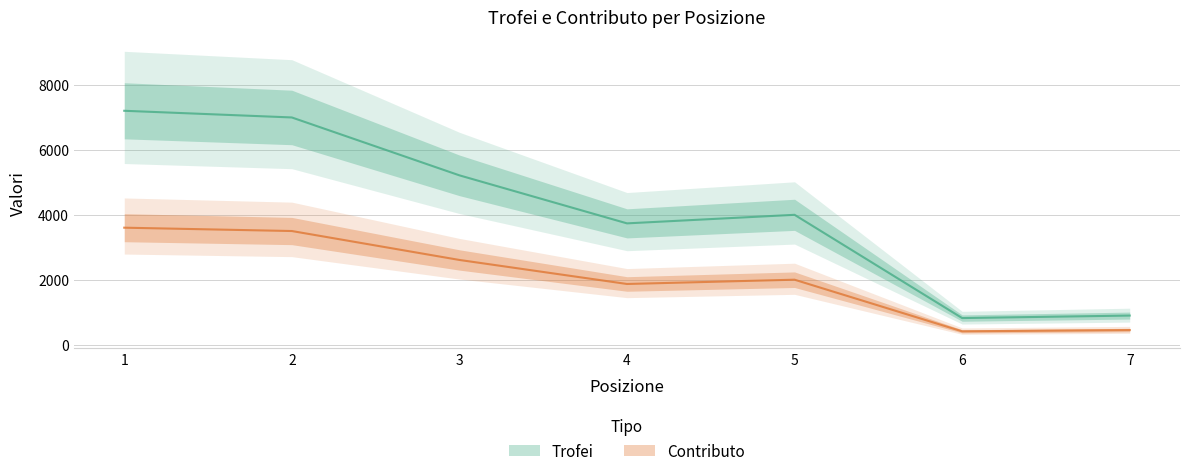

Which category has the lowest value in the Trofei series?

6